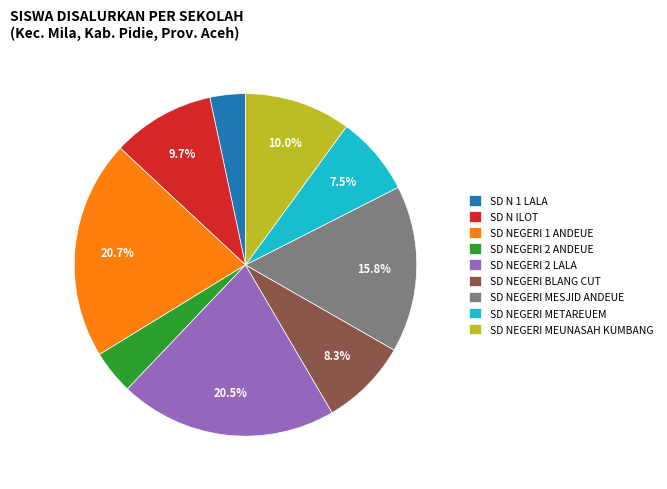

To the nearest percent, what is the difference between the SD NEGERI 1 ANDEUE and SD NEGERI BLANG CUT slice percentages?

12%